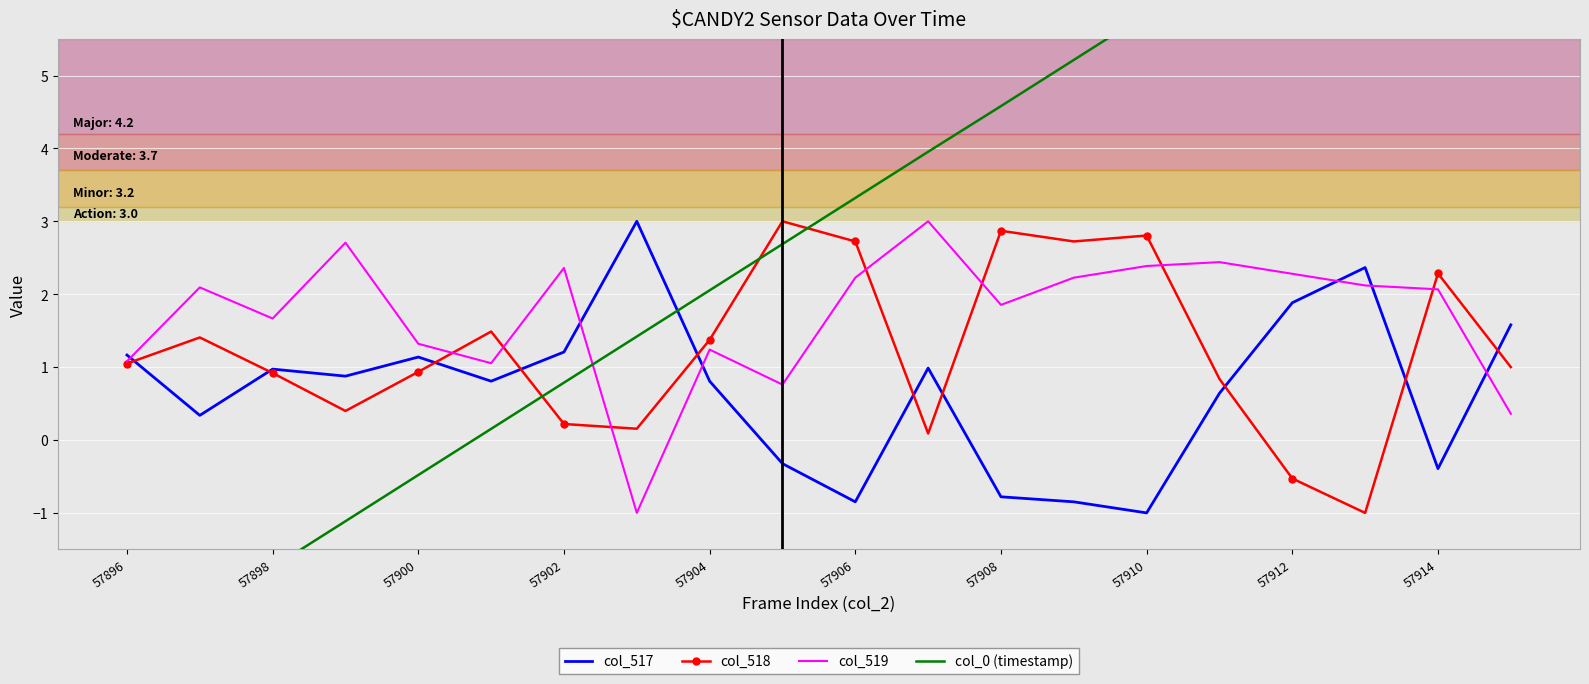

Where is col_518 nearest to the value 1?

19